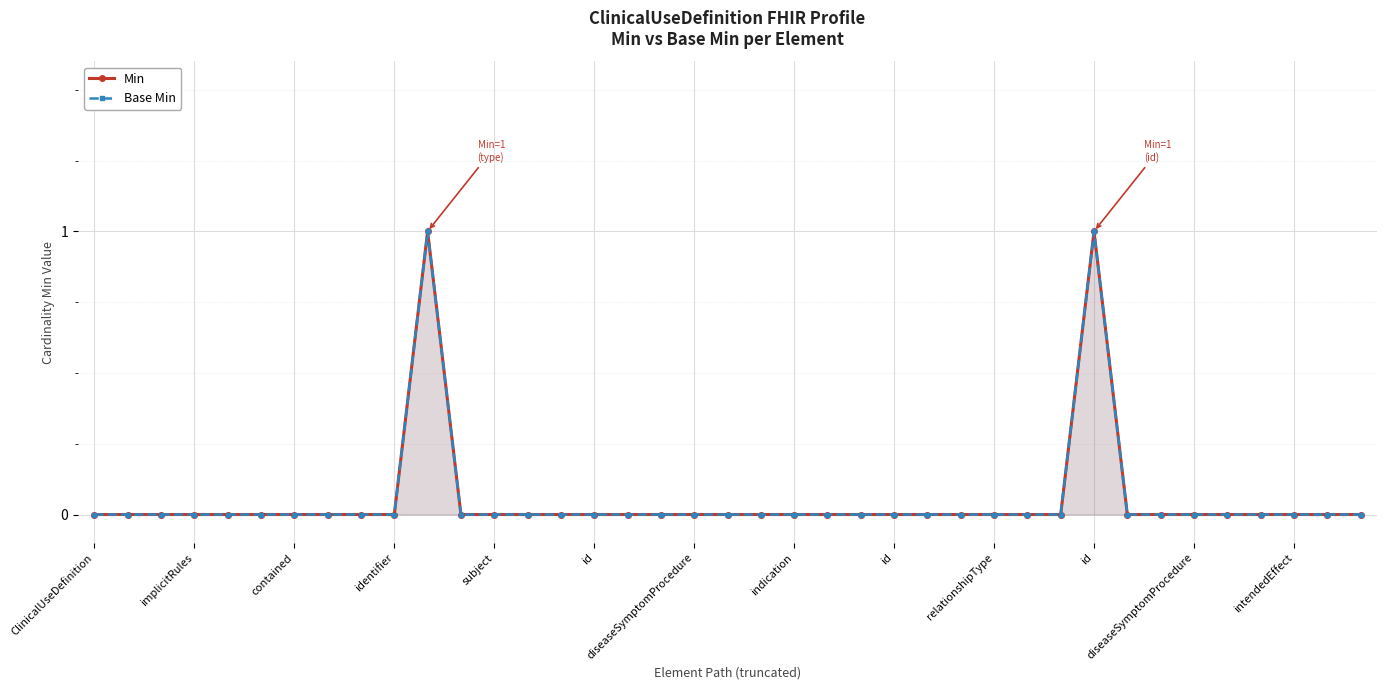

True or false: Base Min has more than 1 points higher than both neighbors.

True